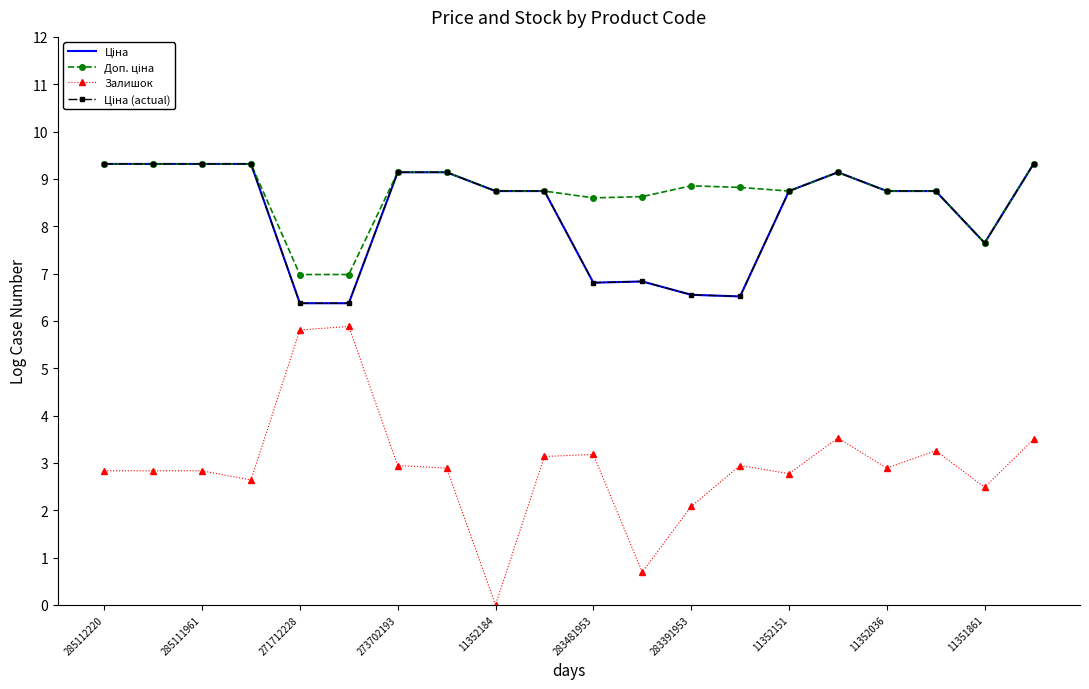

How many series are shown in this chart?

4